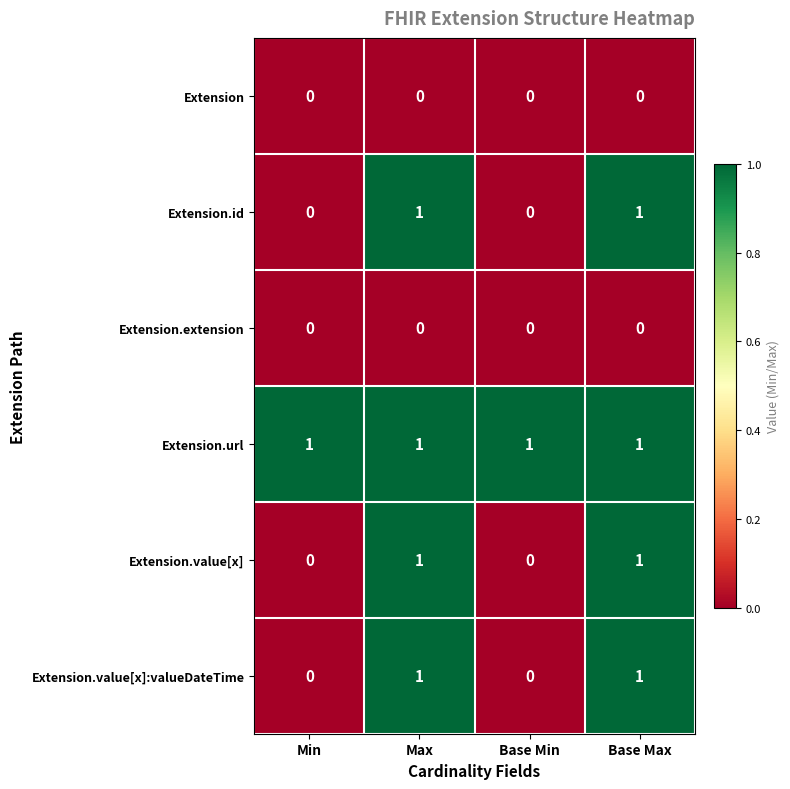

Is the value of Extension.extension at Max greater than the value of Extension.value[x] at Max?

No